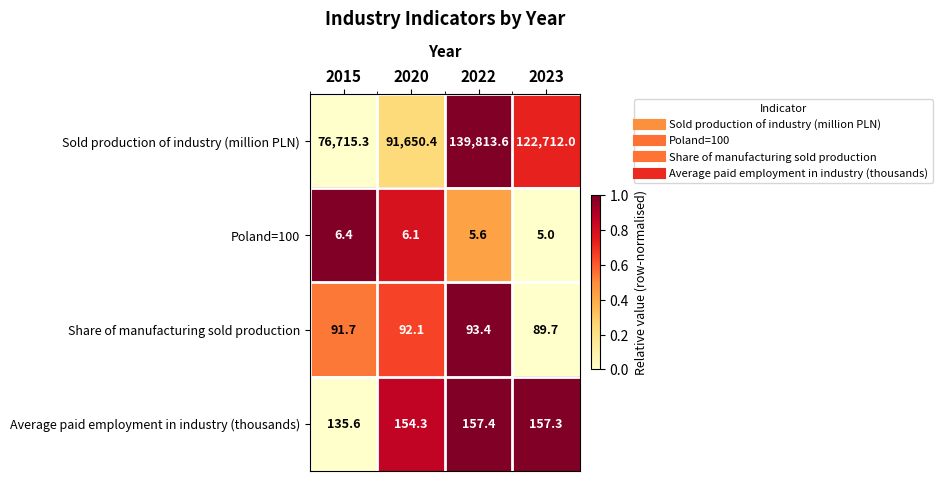

Where does the Share of manufacturing sold production series first go above 92?

2020